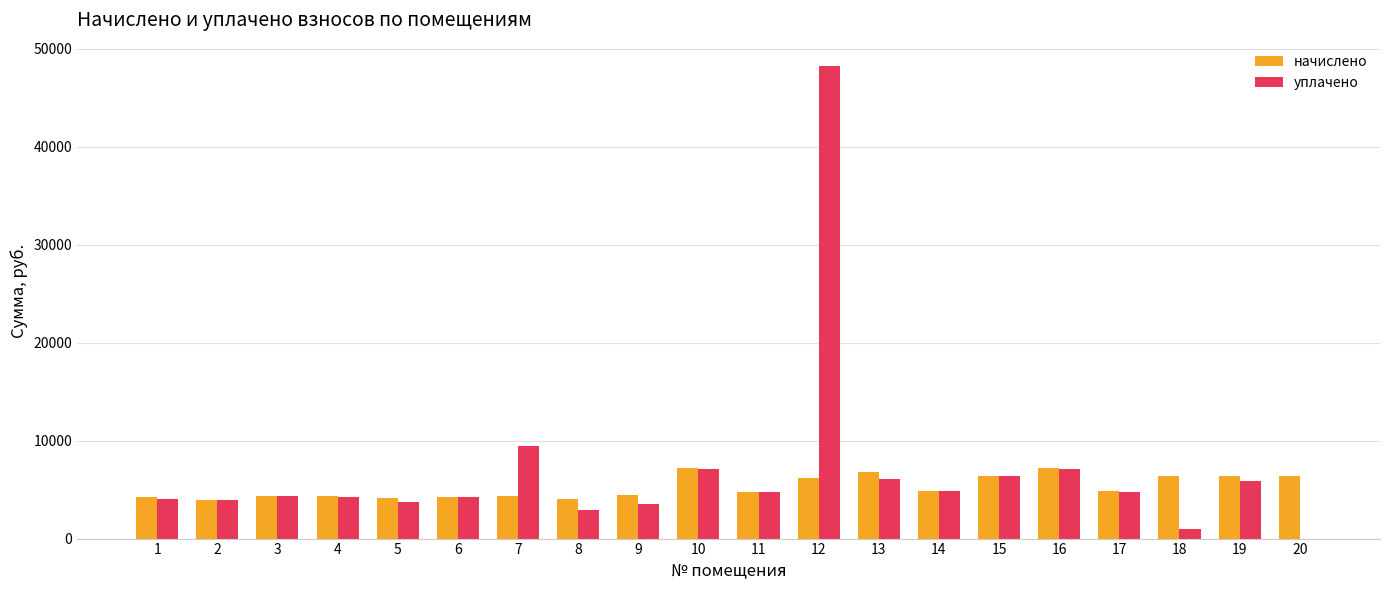

At which label does уплачено first exceed 4800?

7